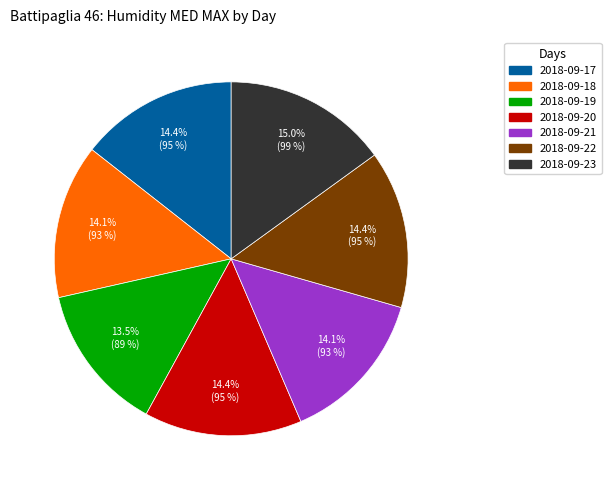

Approximately how many times larger is the value at 2018-09-17 compared to 2018-09-19?

1.1